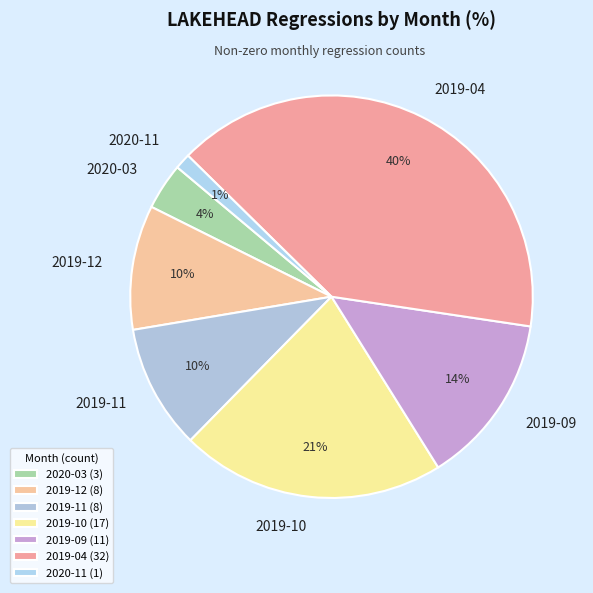

Which has a higher value, 2020-11 or 2020-03?

2020-03